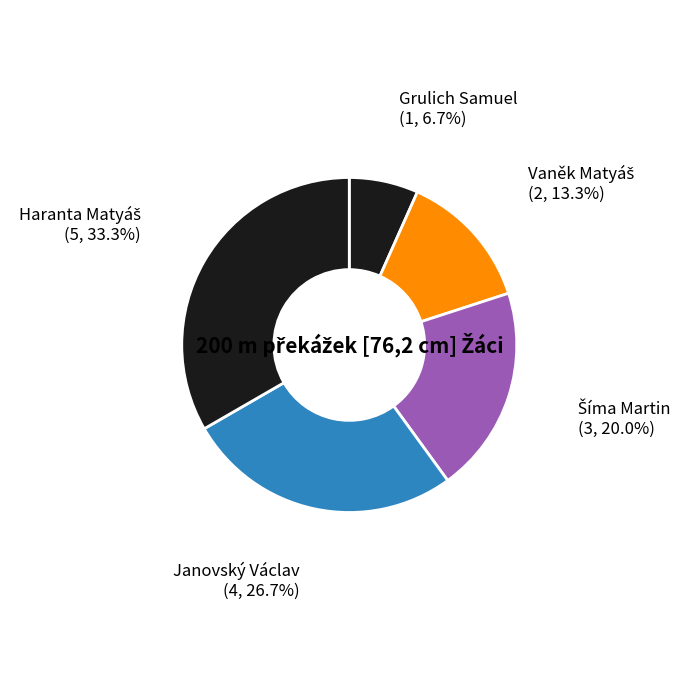

What is the largest slice in the pie chart?

Haranta Matyáš